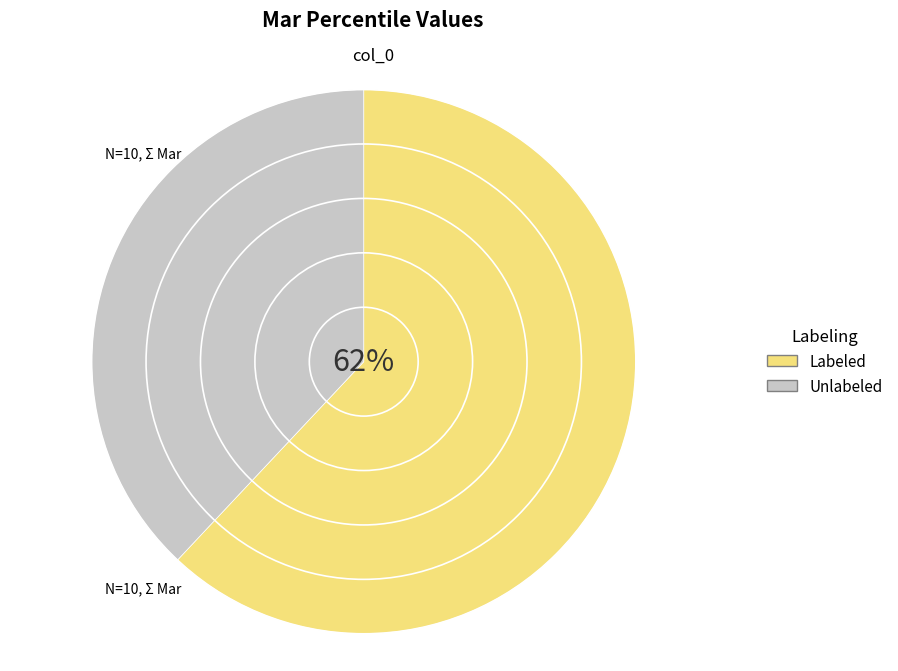

To the nearest percent, what percentage of the pie is Unlabeled?

38%